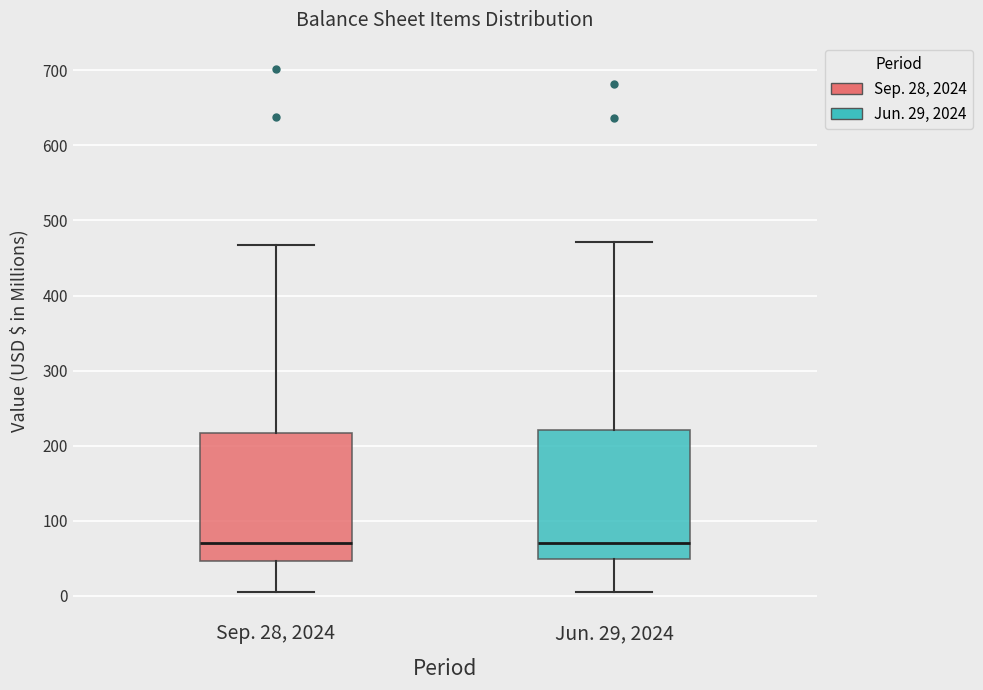

Reading left to right, transcribe this box plot: for each box, give where its median line is, the range the box spans, and where its two whiskers end, as read against the y-axis. The values are not printed on the chart, so give them approximately, as read against the axis.

Sep. 28, 2024: median 70, box 50 to 220, whiskers 0 to 470
Jun. 29, 2024: median 70, box 50 to 220, whiskers 10 to 470